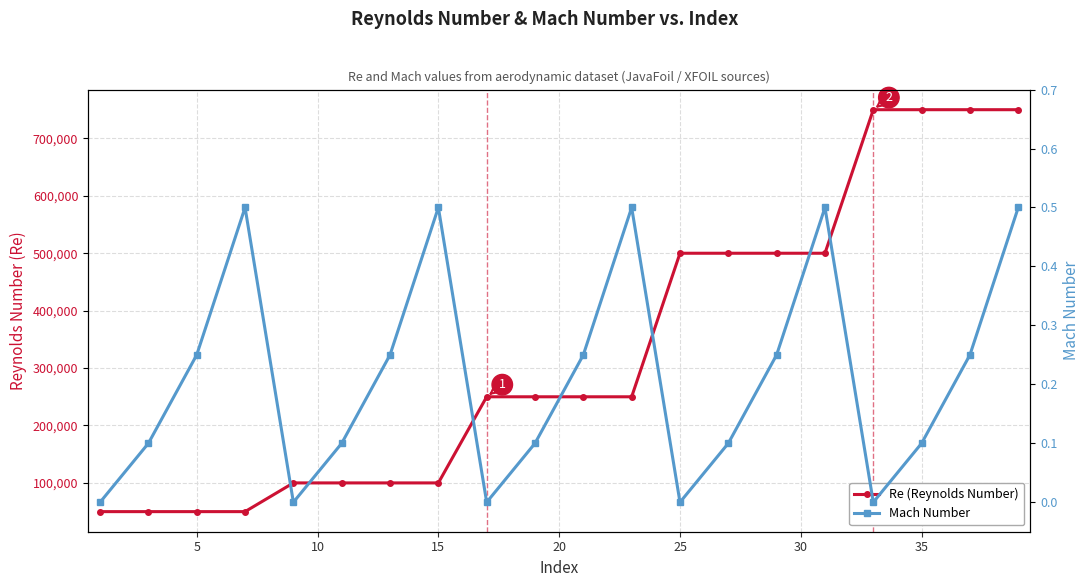

At how many categories does at least one series exceed 477558?

8